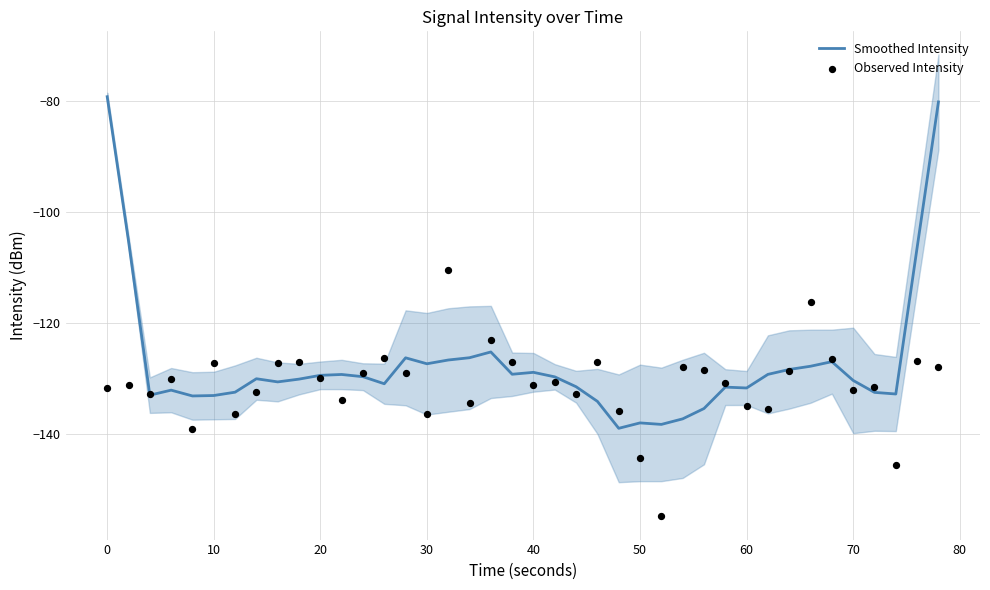

At how many categories does at least one series exceed -89?

2